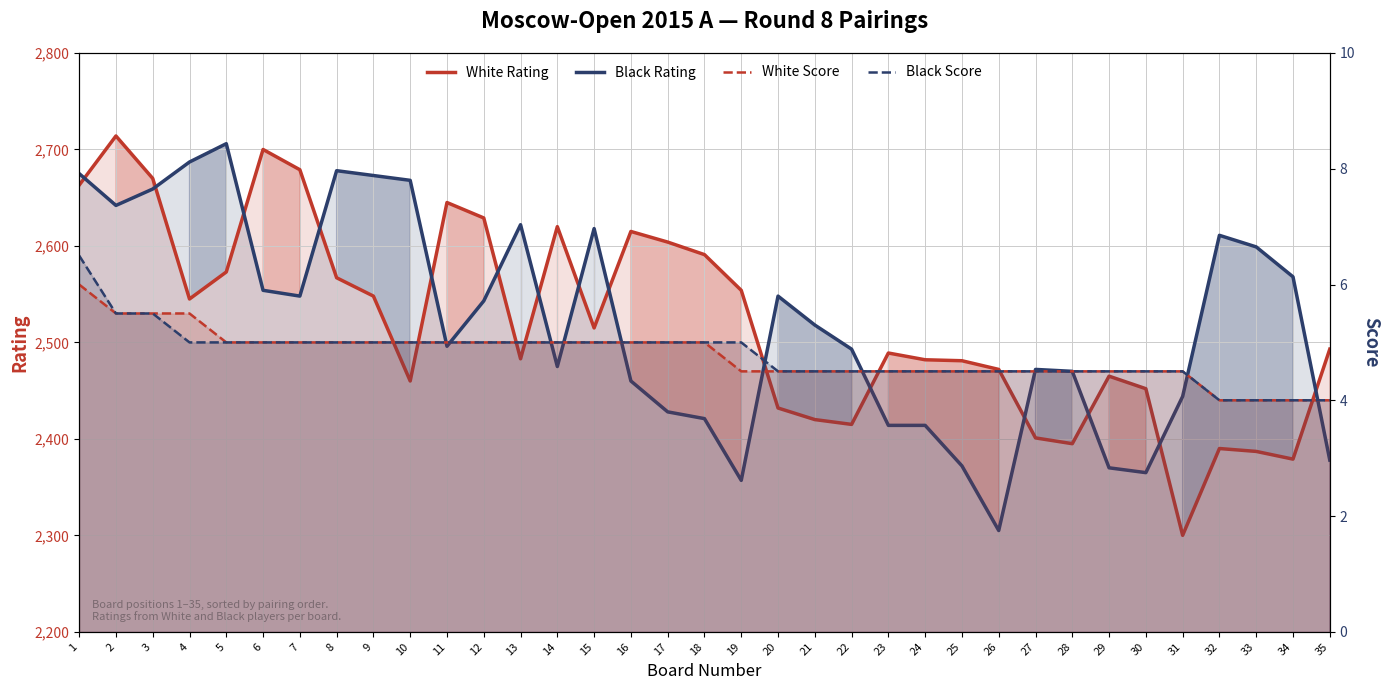

Reading left to right, extract all data points from this chart.

White Rating: 1=2663.0	2=2714.0	3=2670.0	4=2545.0	5=2573.0	6=2700.0	7=2679.0	8=2567.0	9=2548.0	10=2460.0	11=2645.0	12=2629.0	13=2483.0	14=2620.0	15=2515.0	16=2615.0	17=2604.0	18=2591.0	19=2554.0	20=2432.0	21=2420.0	22=2415.0	23=2489.0	24=2482.0	25=2481.0	26=2472.0	27=2401.0	28=2395.0	29=2465.0	30=2452.0	31=2300.0	32=2390.0	33=2387.0	34=2379.0	35=2493.0
Black Rating: 1=2675.0	2=2642.0	3=2659.0	4=2687.0	5=2706.0	6=2554.0	7=2548.0	8=2678.0	9=2673.0	10=2668.0	11=2496.0	12=2543.0	13=2622.0	14=2475.0	15=2618.0	16=2460.0	17=2428.0	18=2421.0	19=2357.0	20=2548.0	21=2518.0	22=2493.0	23=2414.0	24=2414.0	25=2372.0	26=2305.0	27=2472.0	28=2470.0	29=2370.0	30=2365.0	31=2444.0	32=2611.0	33=2599.0	34=2568.0	35=2378.0
White Score: 1=6.0	2=5.5	3=5.5	4=5.5	5=5.0	6=5.0	7=5.0	8=5.0	9=5.0	10=5.0	11=5.0	12=5.0	13=5.0	14=5.0	15=5.0	16=5.0	17=5.0	18=5.0	19=4.5	20=4.5	21=4.5	22=4.5	23=4.5	24=4.5	25=4.5	26=4.5	27=4.5	28=4.5	29=4.5	30=4.5	31=4.5	32=4.0	33=4.0	34=4.0	35=4.0
Black Score: 1=6.5	2=5.5	3=5.5	4=5.0	5=5.0	6=5.0	7=5.0	8=5.0	9=5.0	10=5.0	11=5.0	12=5.0	13=5.0	14=5.0	15=5.0	16=5.0	17=5.0	18=5.0	19=5.0	20=4.5	21=4.5	22=4.5	23=4.5	24=4.5	25=4.5	26=4.5	27=4.5	28=4.5	29=4.5	30=4.5	31=4.5	32=4.0	33=4.0	34=4.0	35=4.0